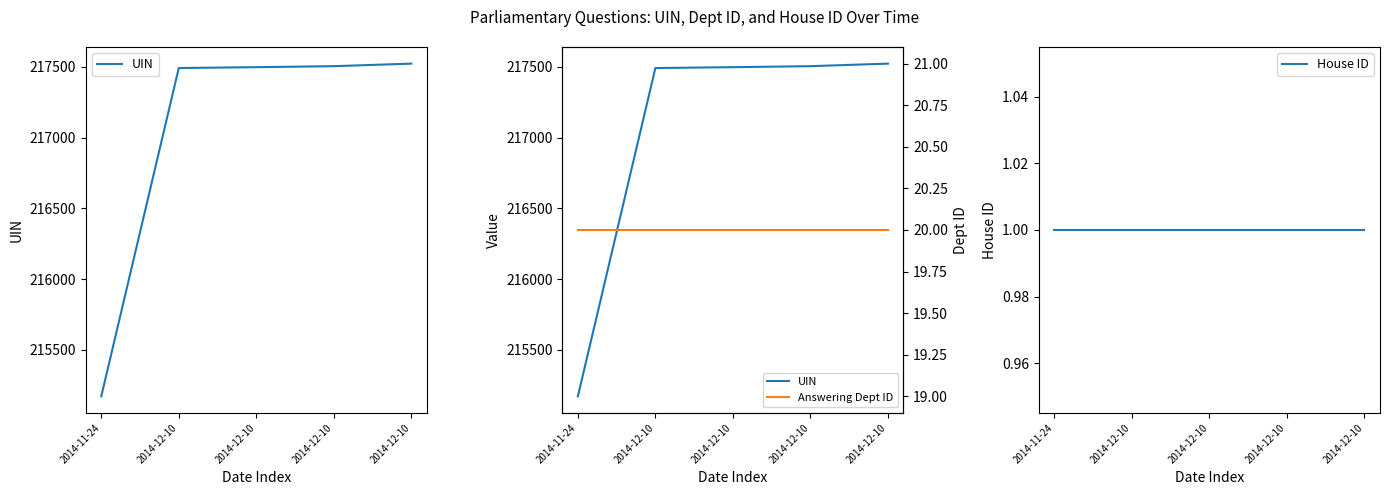

True or false: Answering Dept ID has a value of 20 at 2014-12-10.

True